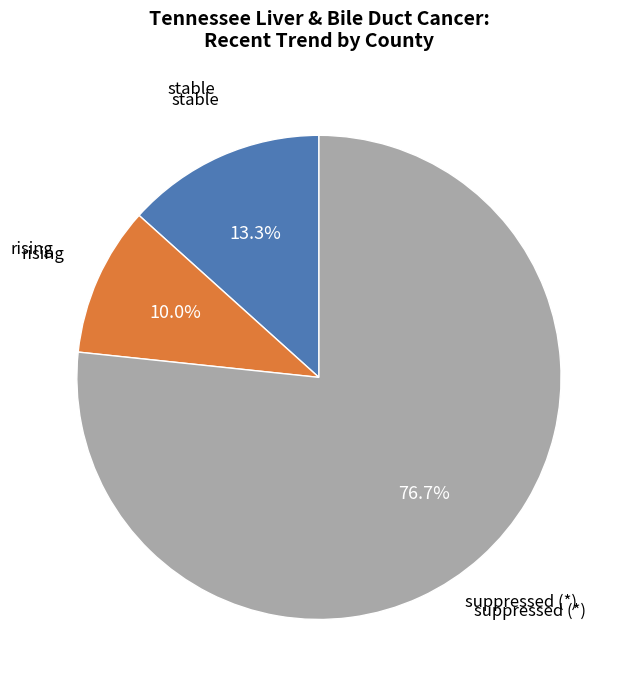

Is there a majority slice in this chart?

Yes